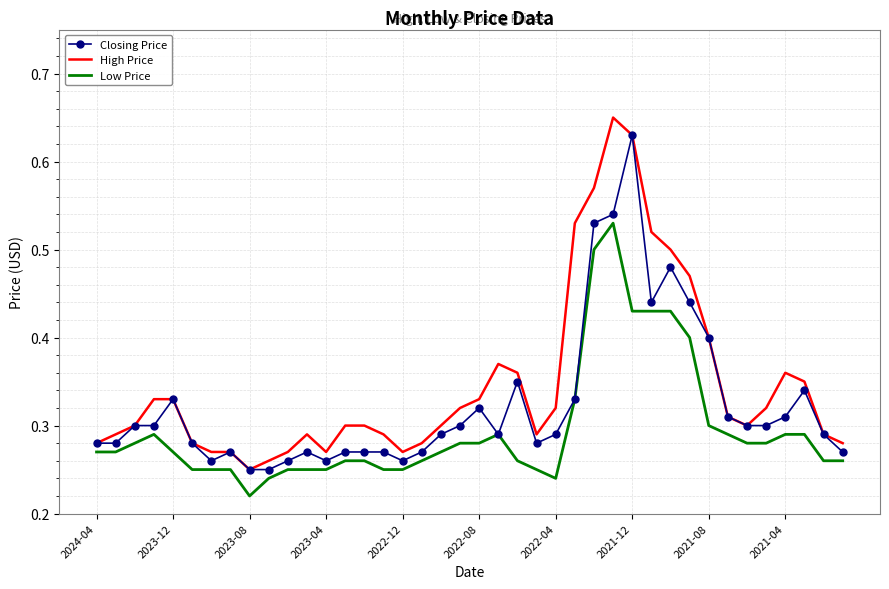

List the series in order of their overall mean, highest first.

High Price, Closing Price, Low Price